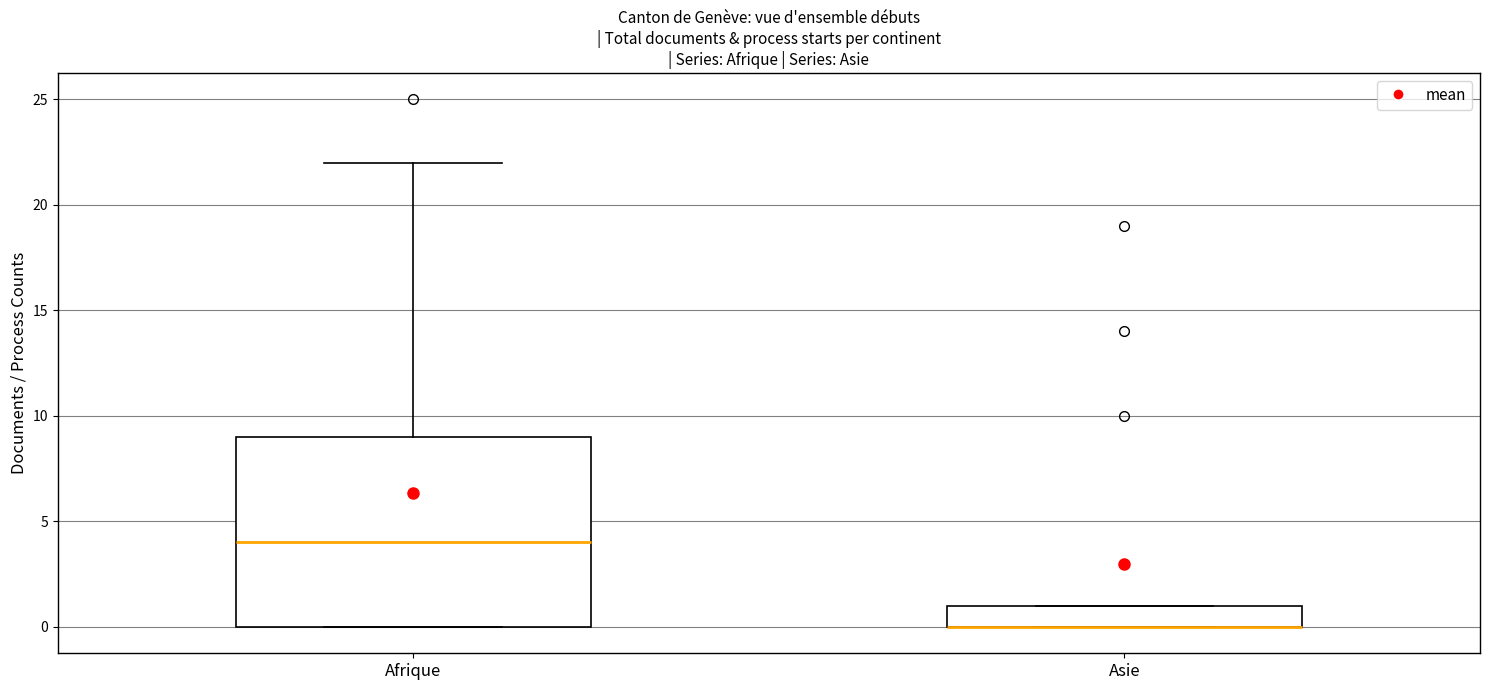

Where is the upper edge of the box for Asie on the y-axis? The values are not printed on the chart, so give them approximately, as read against the axis.

1